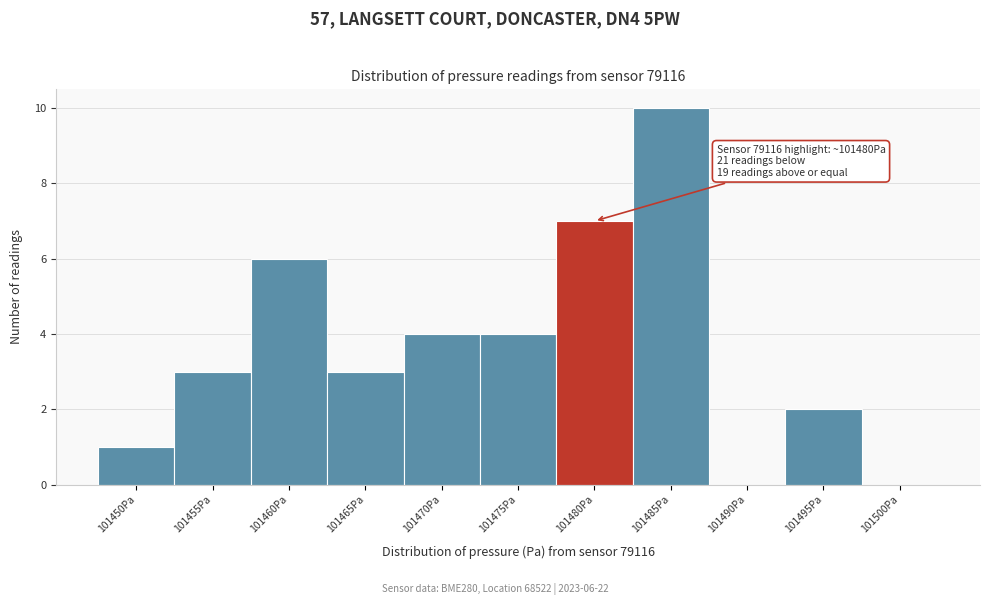

Reading right to left, list all the values displayed in this chart.

101500Pa=0	101495Pa=2	101490Pa=0	101485Pa=10	101480Pa=7	101475Pa=4	101470Pa=4	101465Pa=3	101460Pa=6	101455Pa=3	101450Pa=1